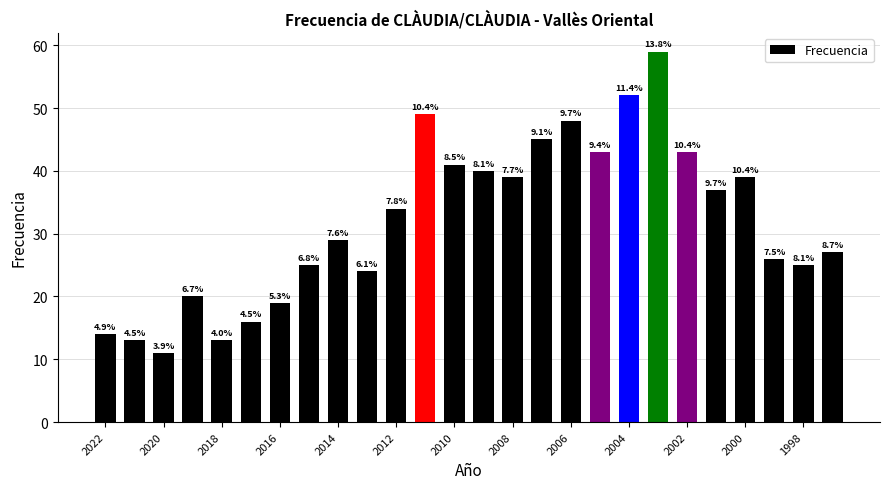

Reading left to right, list all the values displayed in this chart.

14	13	11	20	13	16	19	25	29	24	34	49	41	40	39	45	48	43	52	59	43	37	39	26	25	27